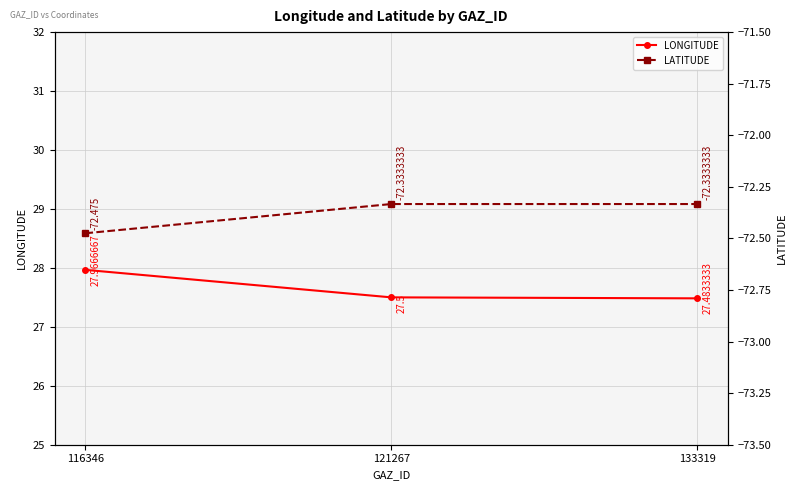

How many data points does each series have?

3